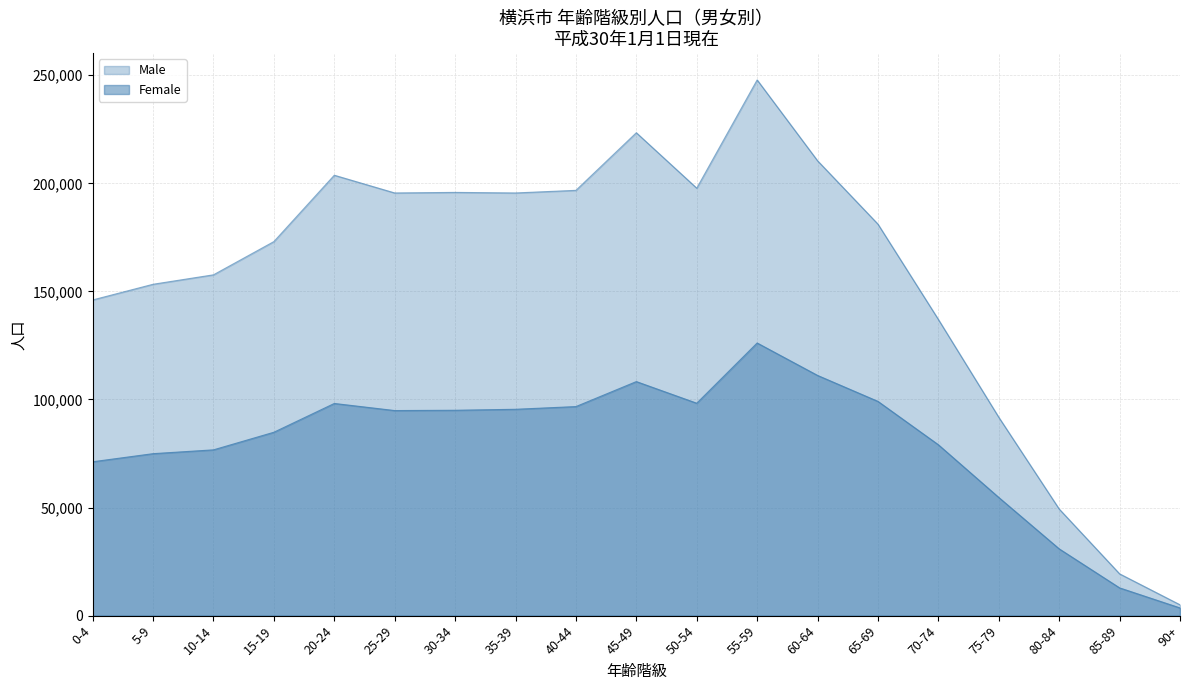

True or false: Female and Male intersect in this chart.

False